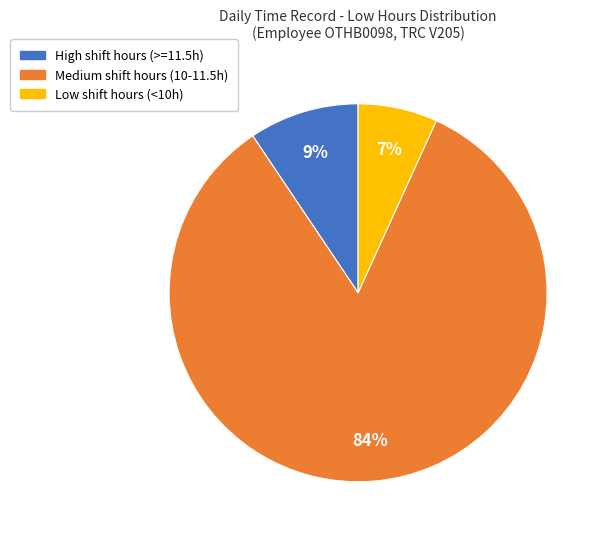

To the nearest percent, what is the difference between the largest and smallest slice percentages?

77%